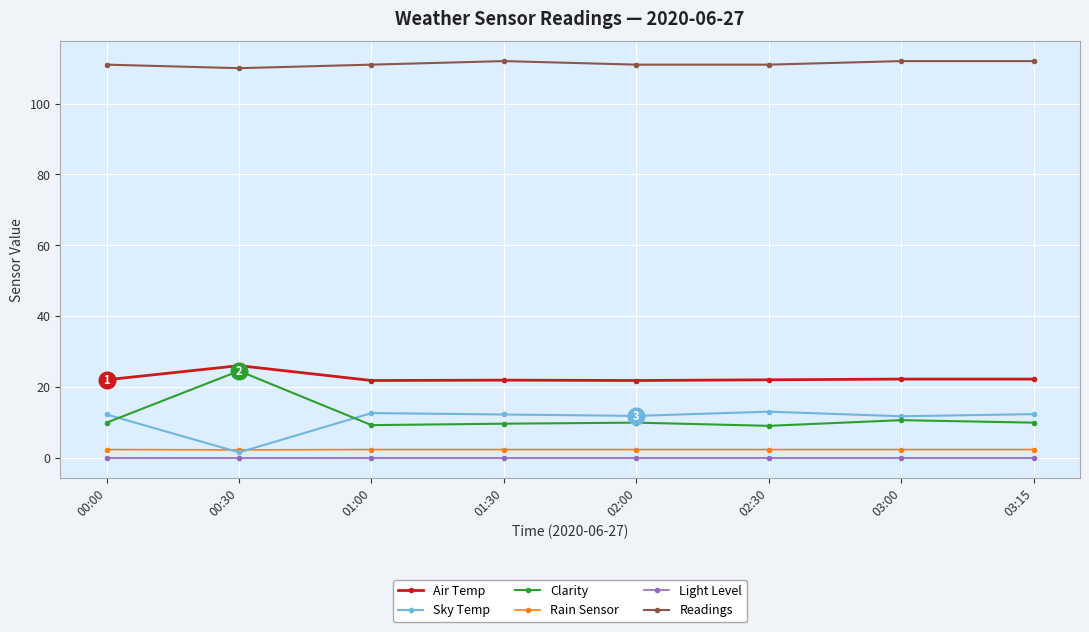

What is the difference between the second highest and minimum values in the Sky Temp series?

11.1